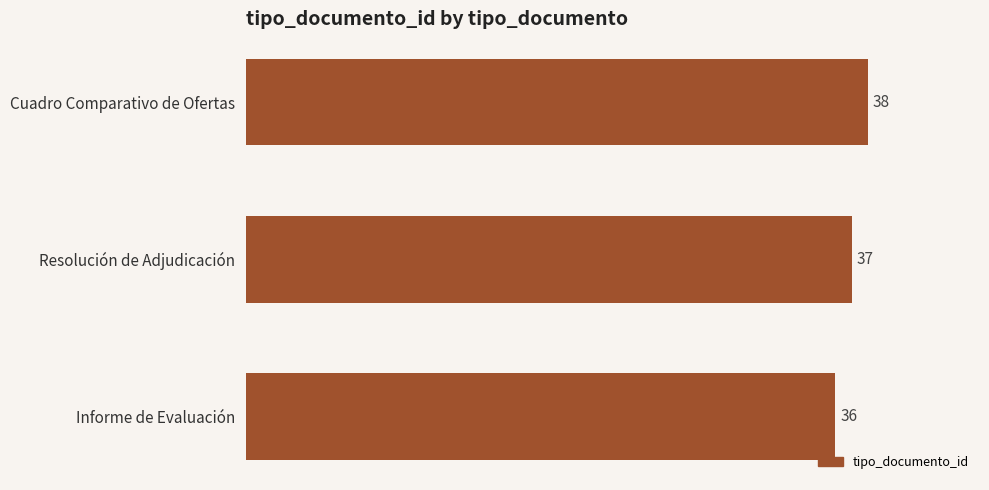

The chart shows a value of 14 at Resolución de Adjudicación. True or false?

False